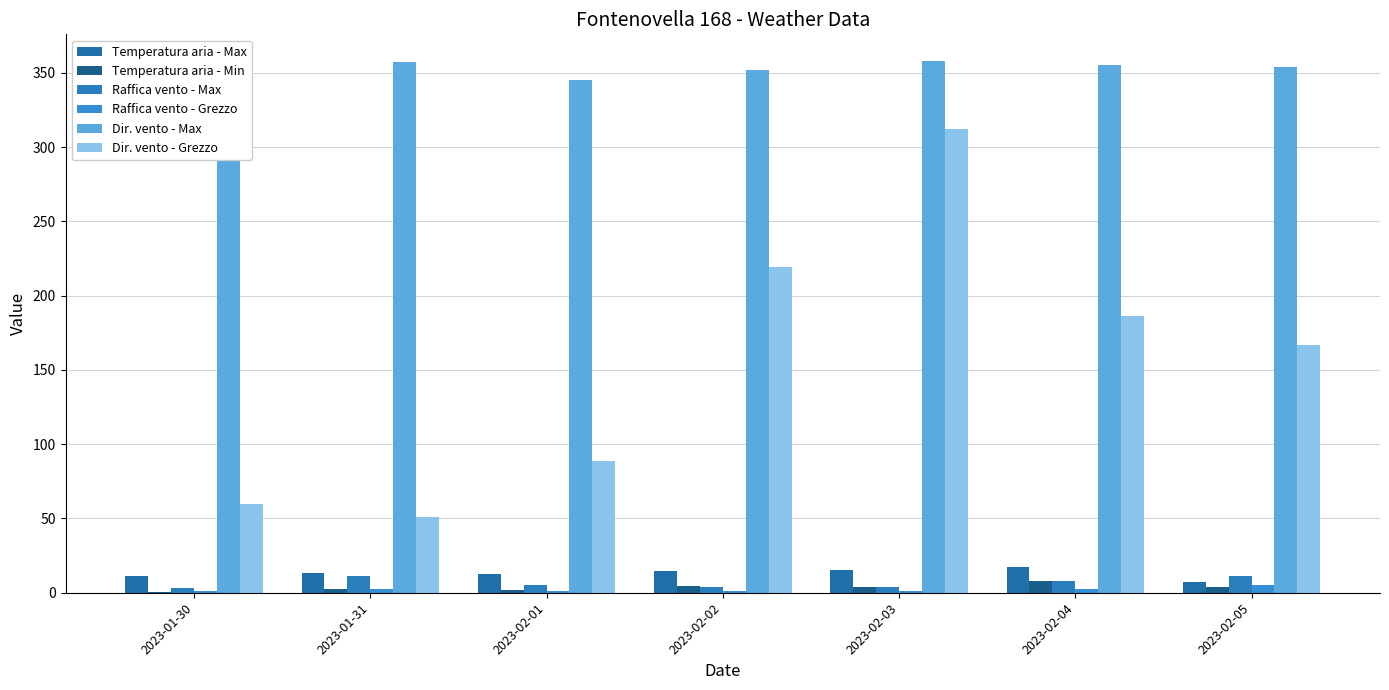

Which series has the widest spread of values?

Dir. vento - Grezzo